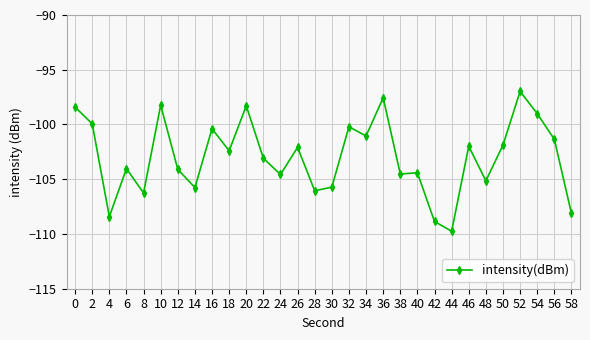

What value does the data have at 12?

-104.1